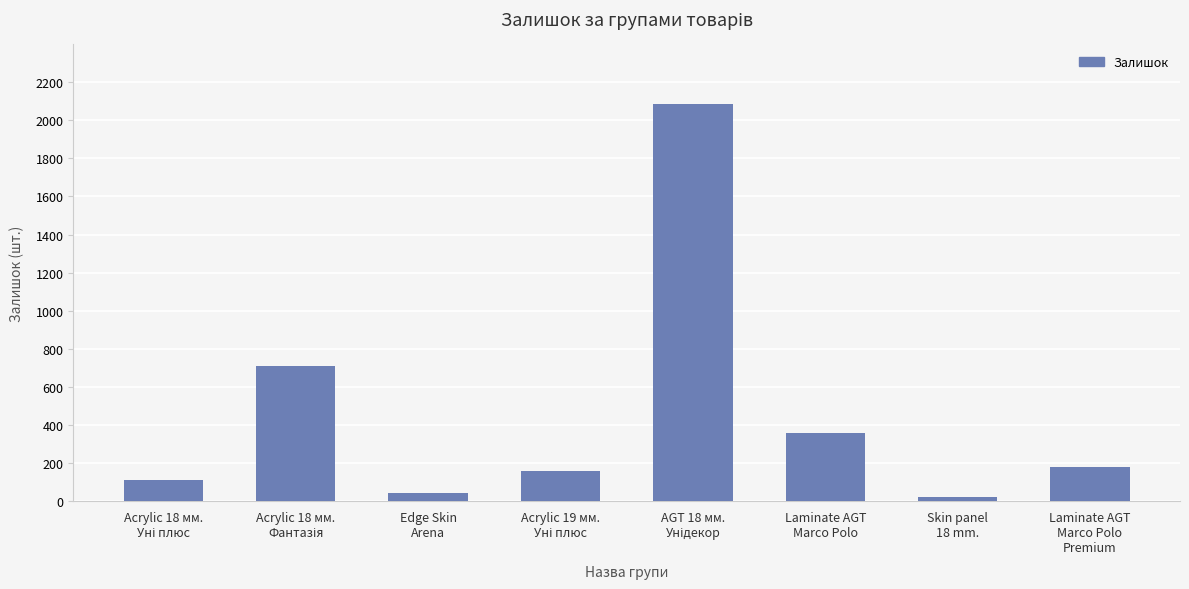

What is the average value?

458